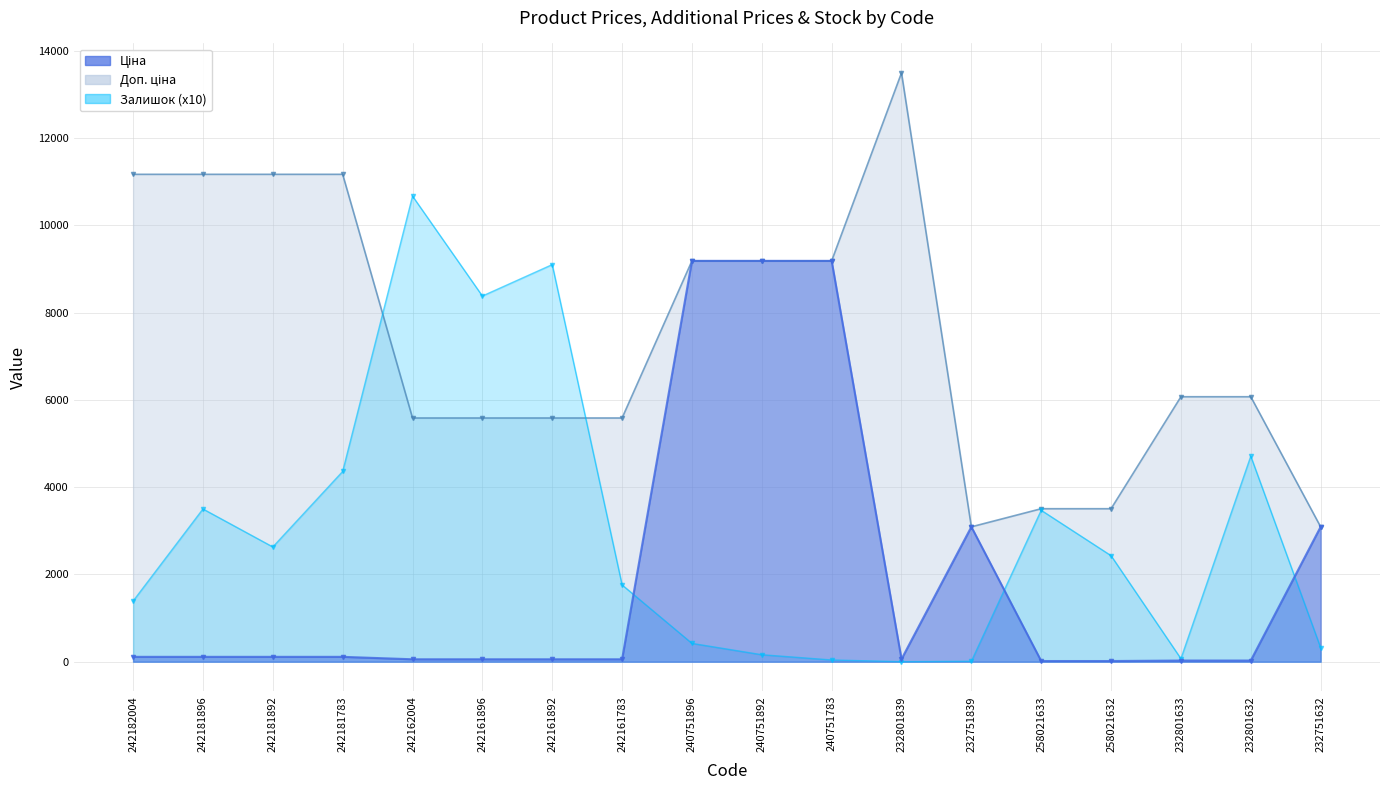

Which series has the largest range (max minus min)?

Залишок